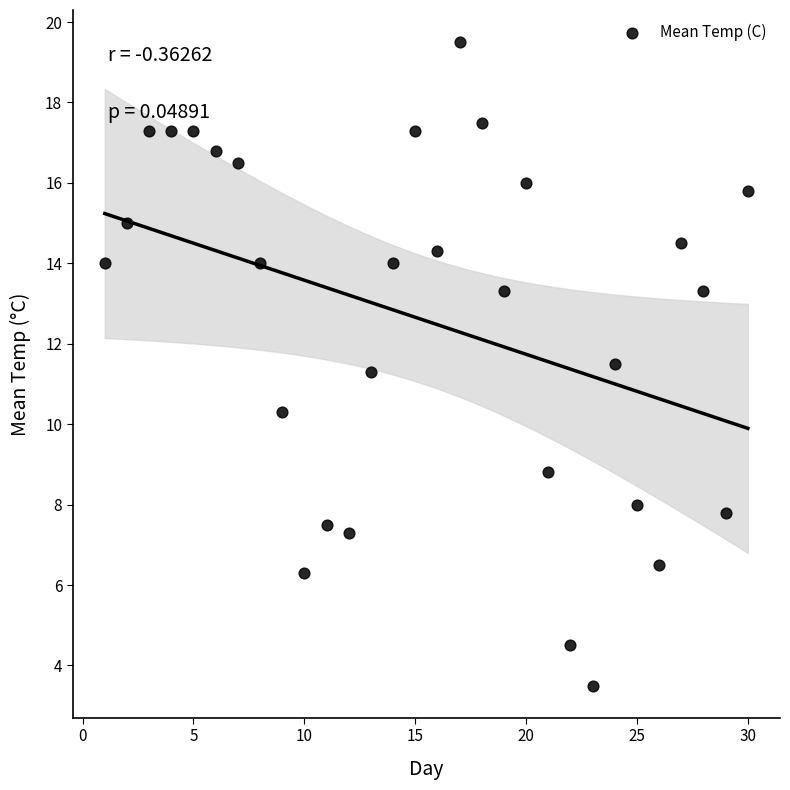

What is the range of X values (max minus min)?

29.0